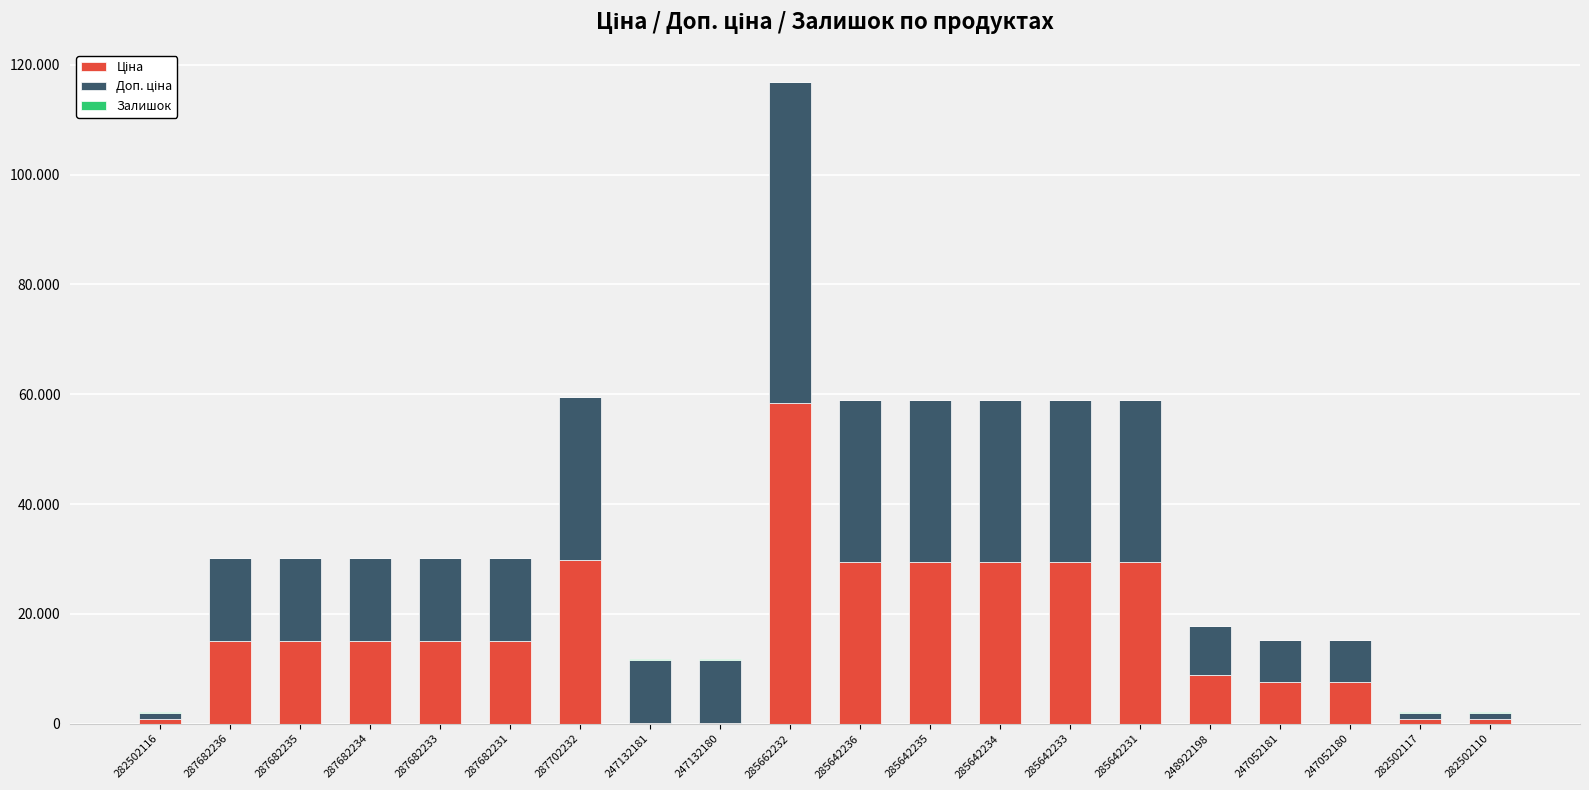

Is it true that Доп. ціна equals 15120.0 at 287682235?

True